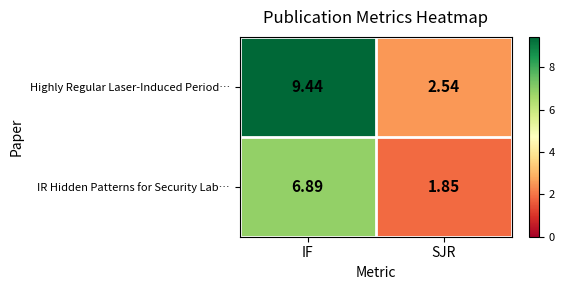

List the series in order of their overall mean, highest first.

Highly Regular Laser-Induced Period…, IR Hidden Patterns for Security Lab…